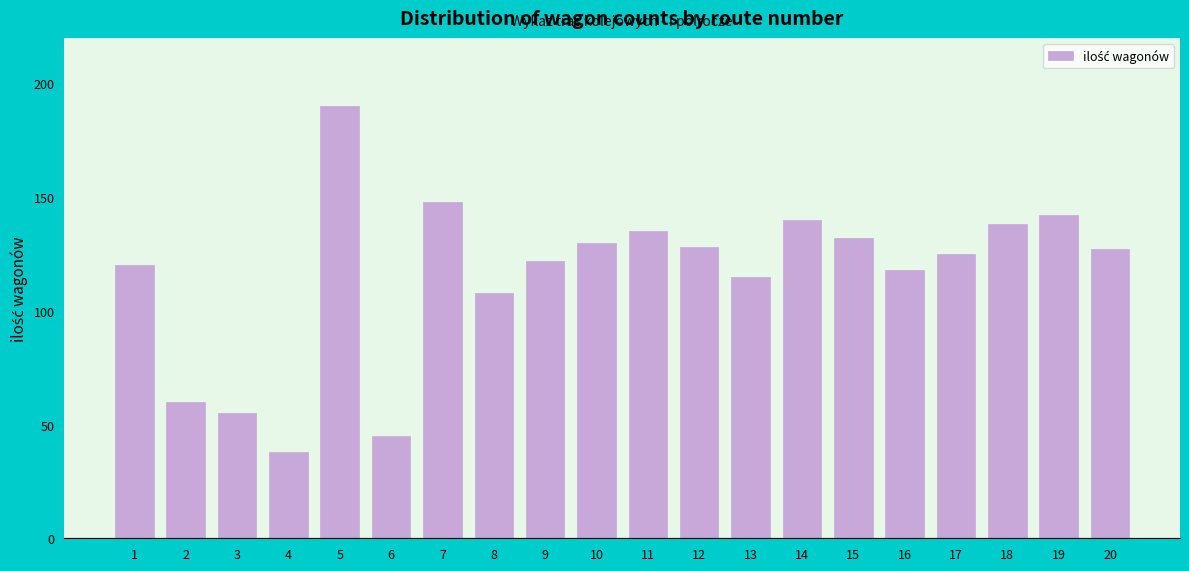

Reading left to right, list all the values displayed in this chart.

120	60	55	38	190	45	148	108	122	130	135	128	115	140	132	118	125	138	142	127